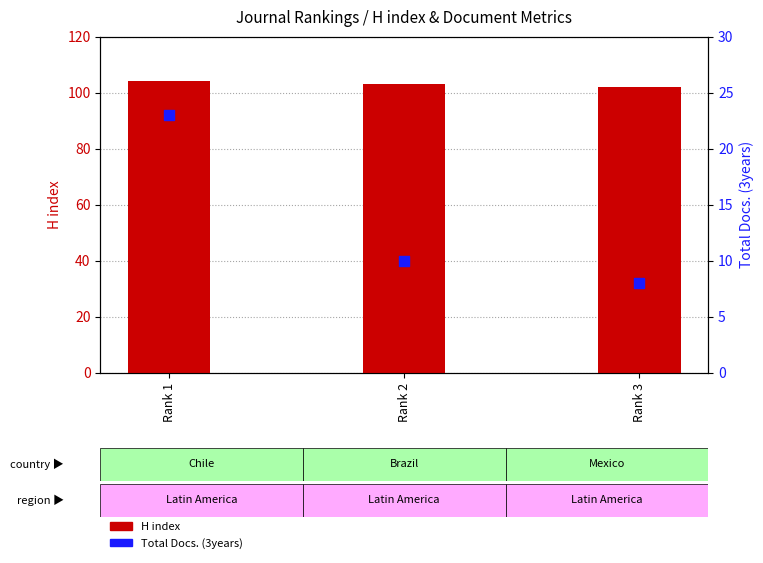

Is the value of Total Docs. (3years) at Rank 1 greater than the value of H index at Rank 1?

No